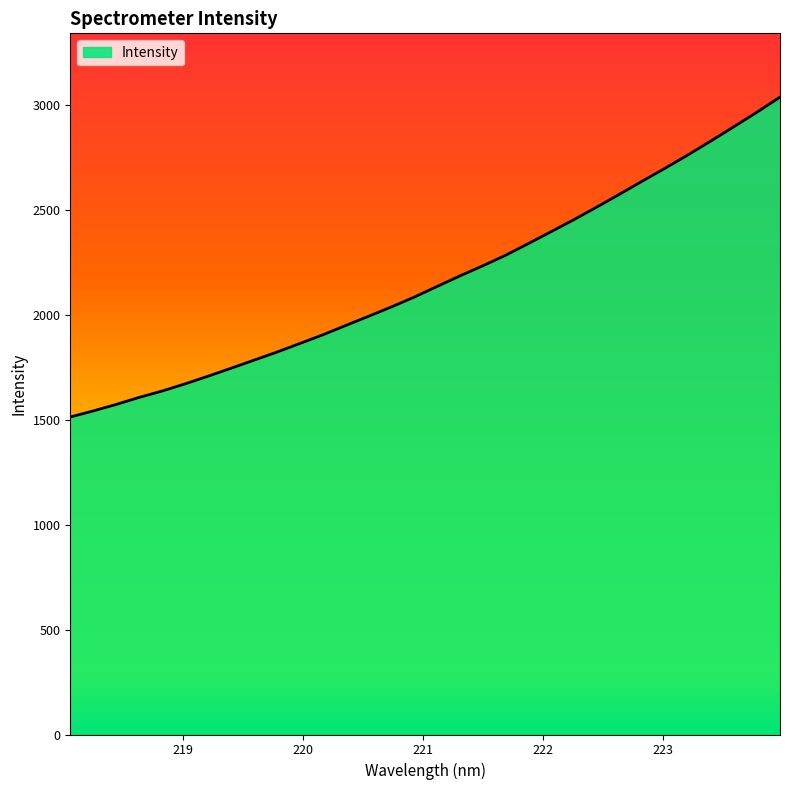

What is the difference between the maximum and minimum values?

1524.3